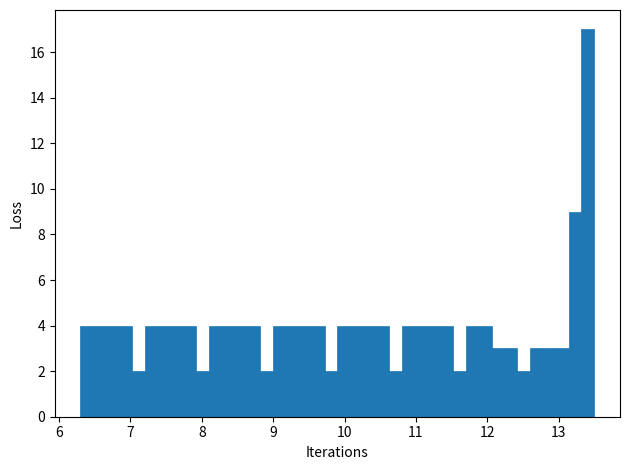

Read against the x-axis, roughly where is the centre of the tallest bar?

13.4